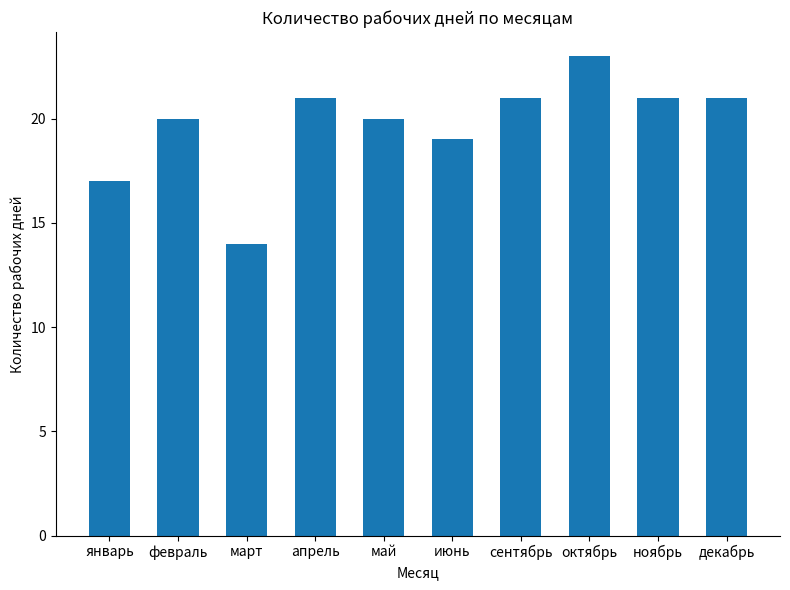

What is the difference between the maximum and minimum values?

9